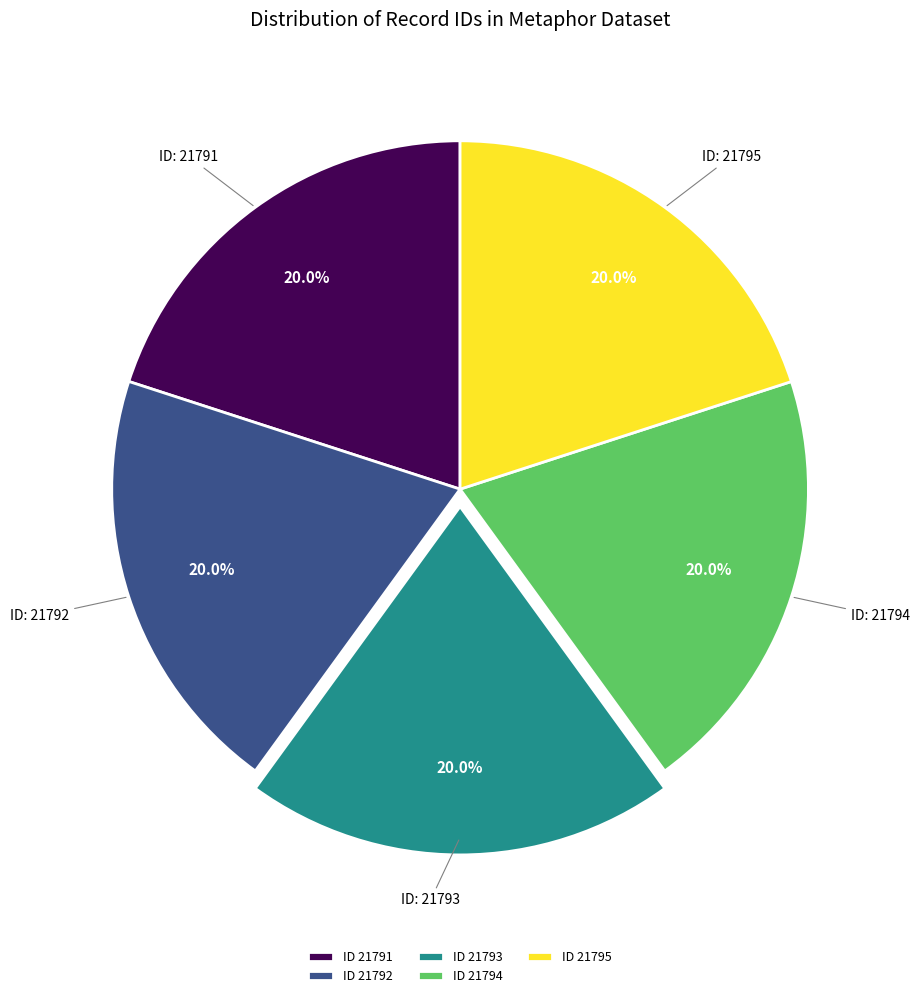

Is there any slice that represents more than half of the pie?

No